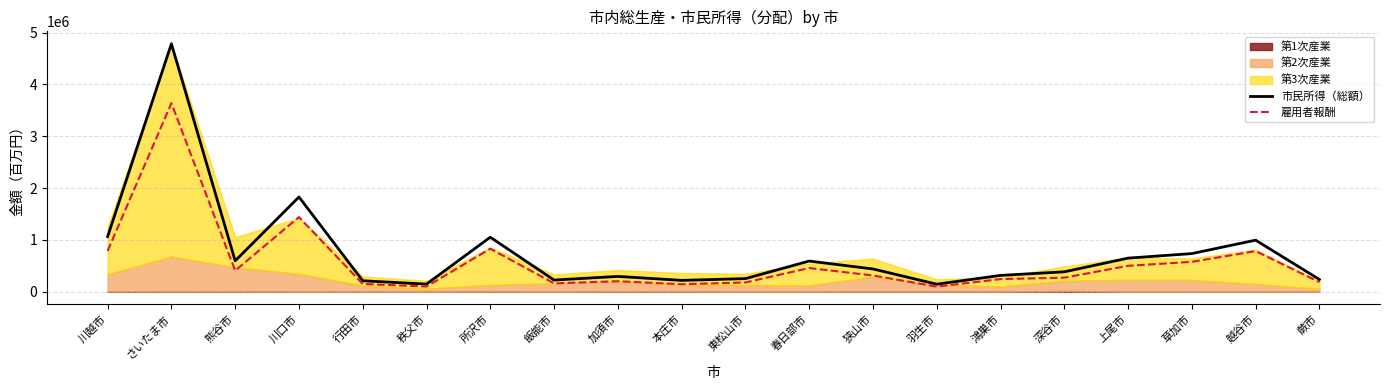

Is it true that 雇用者報酬 equals 3636496.8 at さいたま市?

True